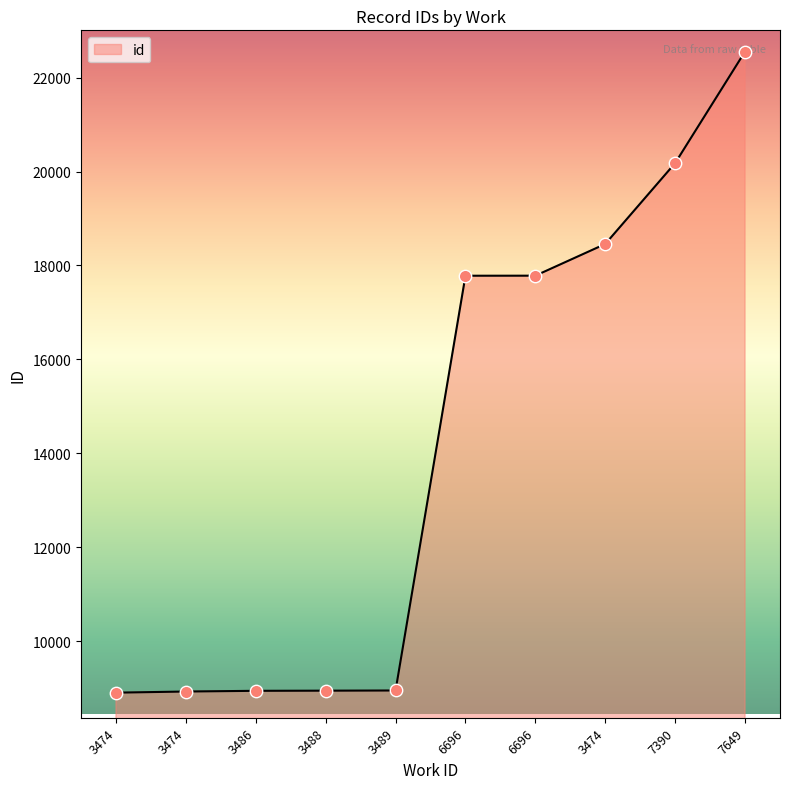

What is the change in value from 3486 to 6696?

+8841